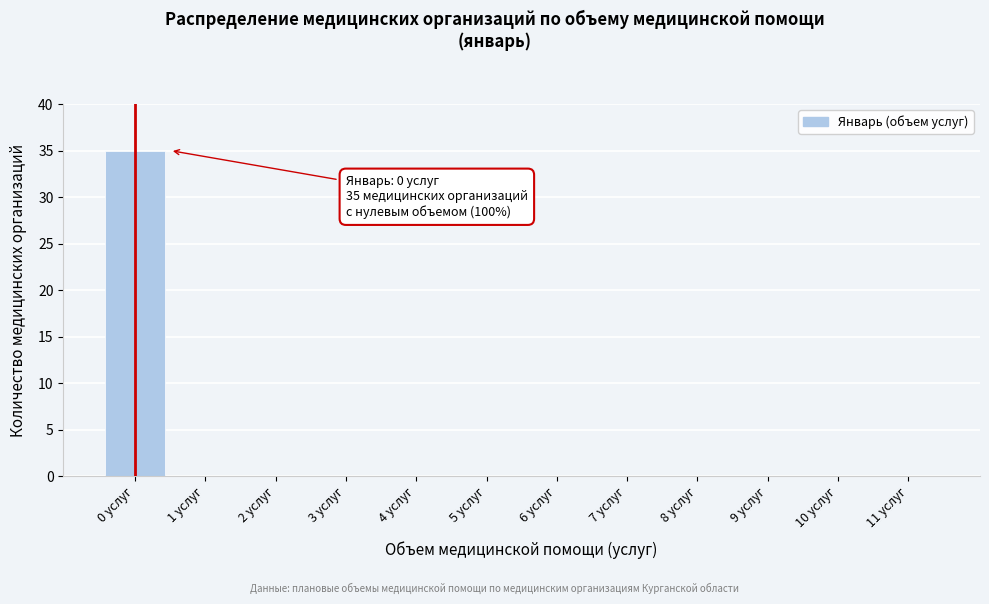

Reading left to right, extract all data points from this chart.

0 услуг=35	1 услуг=0	2 услуг=0	3 услуг=0	4 услуг=0	5 услуг=0	6 услуг=0	7 услуг=0	8 услуг=0	9 услуг=0	10 услуг=0	11 услуг=0